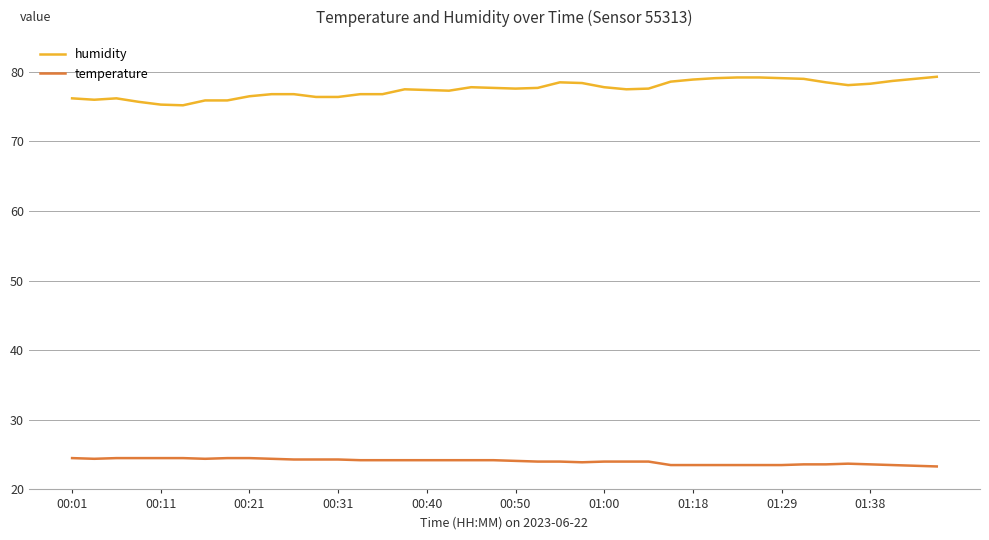

What is the maximum value shown in the chart?

79.3